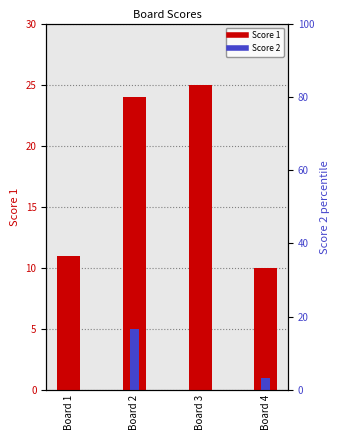

Which category has the highest value across all series?

Board 3